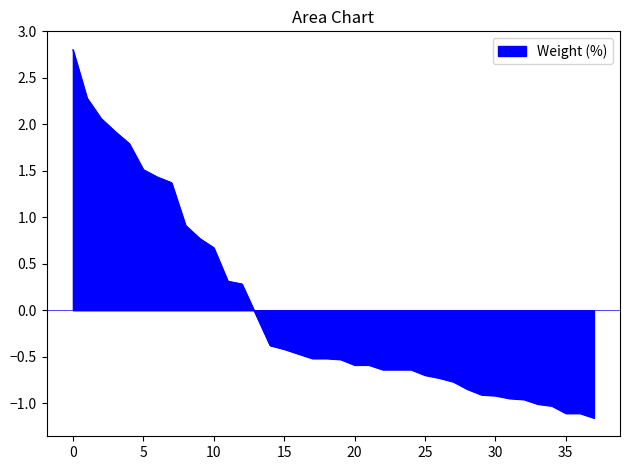

How many lines are shown in the chart?

1